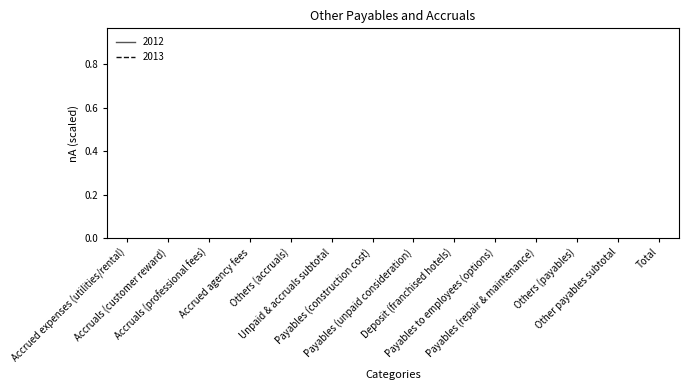

Is it true that 2013 equals 4.3 at Accrued agency fees?

False